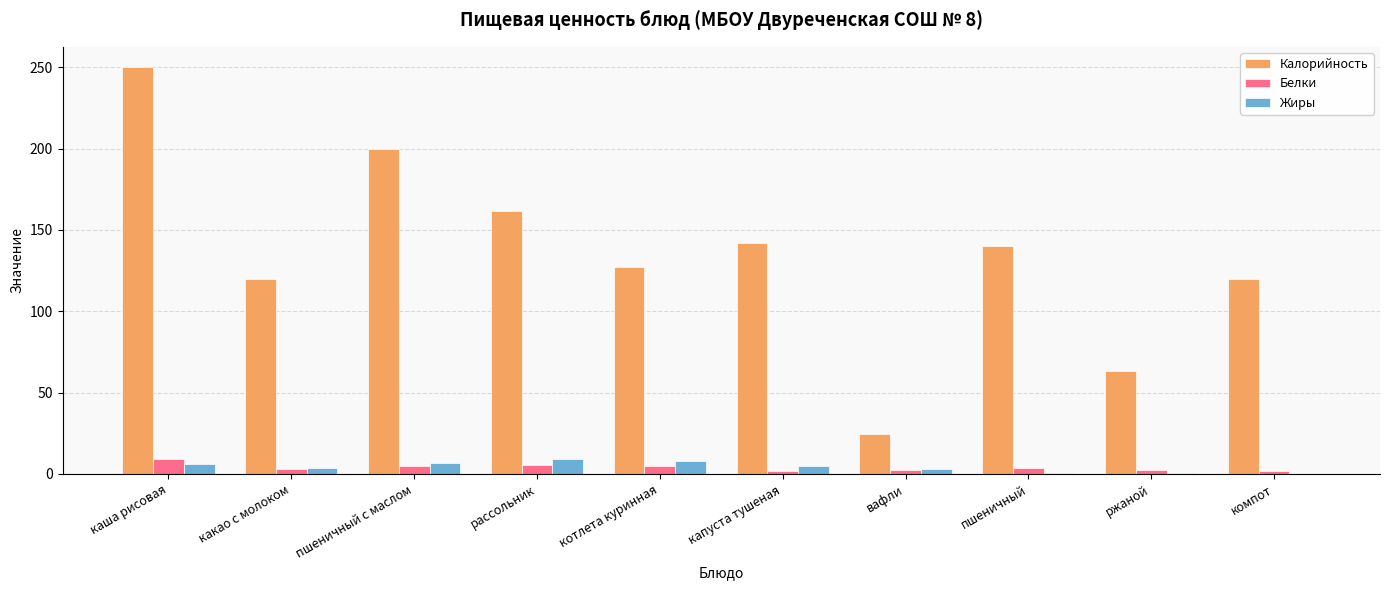

How many data points does each series have?

10